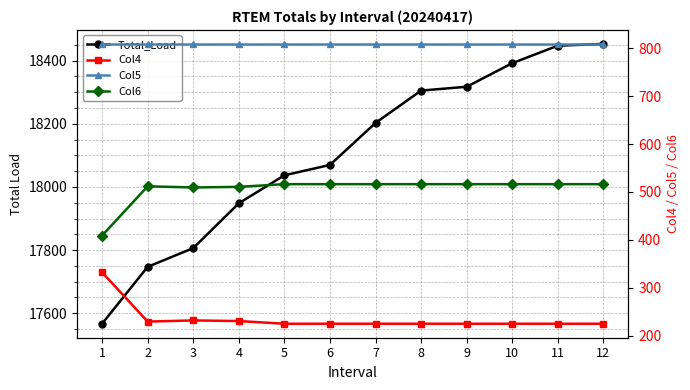

What is the average value of the Col5 series?

808.8